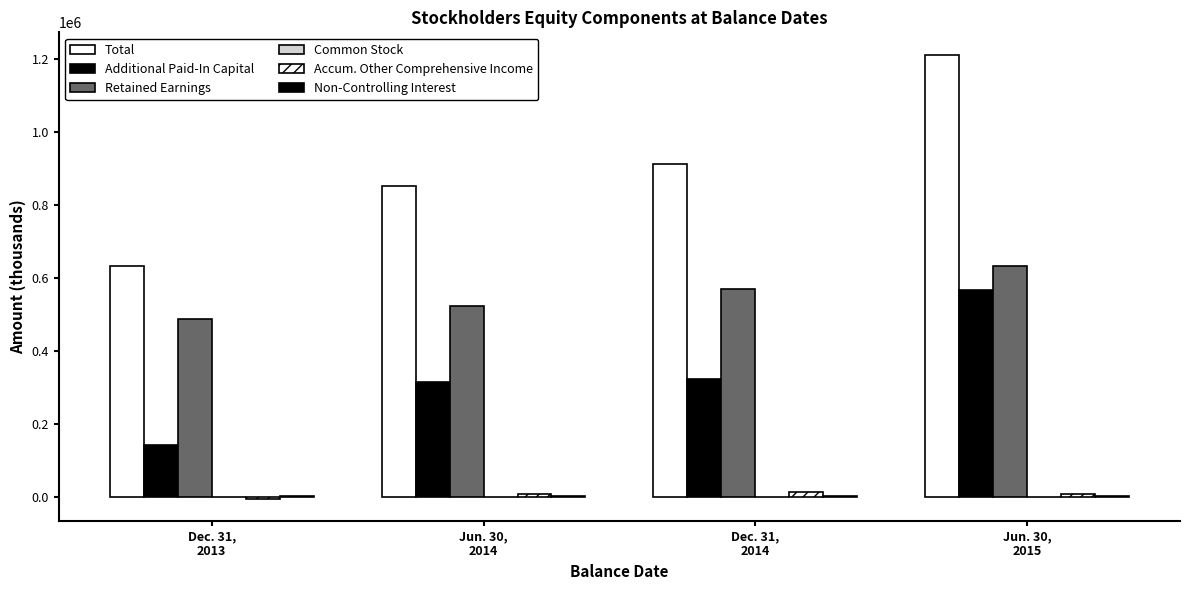

How many groups of bars are there?

4